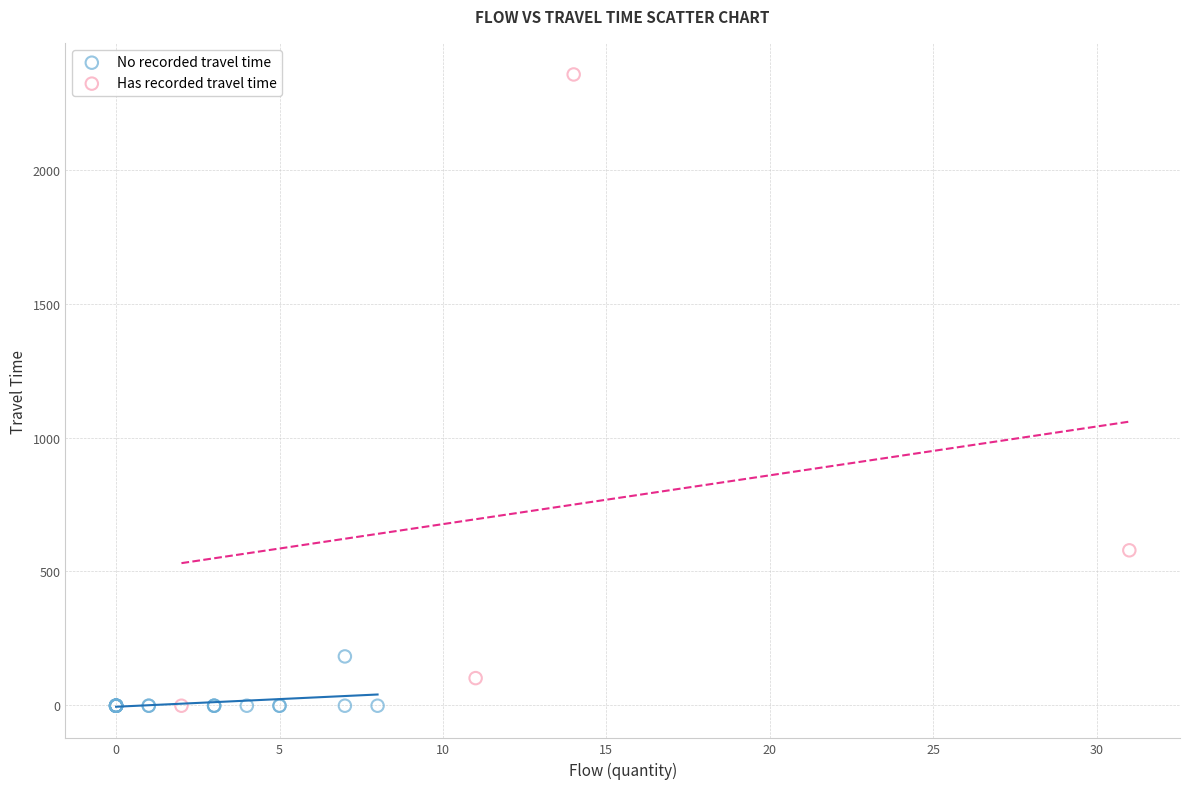

Which series reaches the maximum Y coordinate?

Has recorded travel time